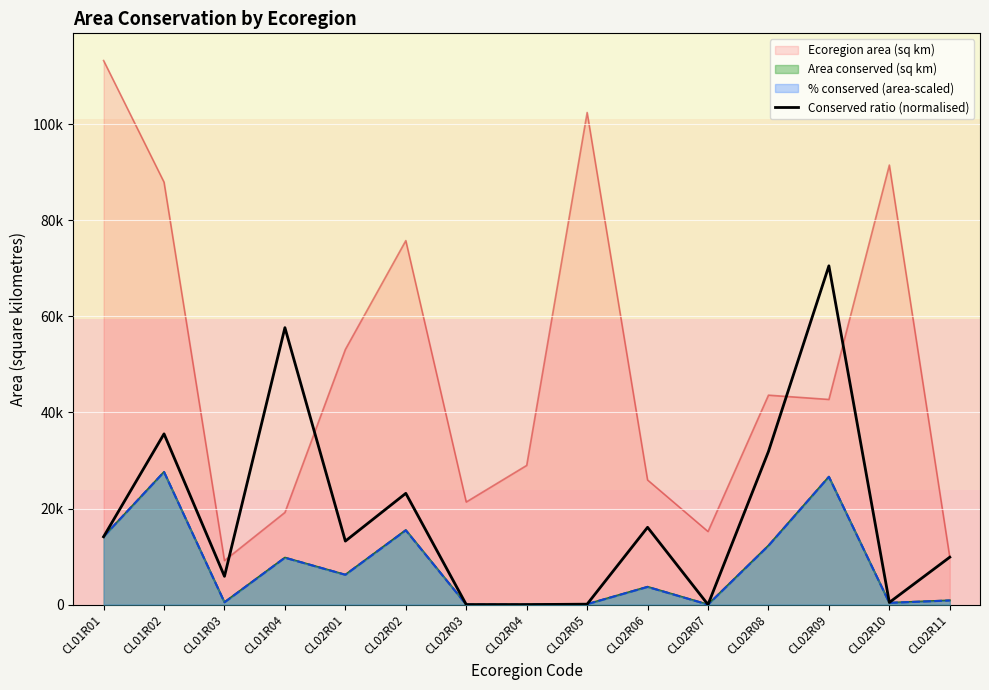

Reading left to right, transcribe all the data shown in this chart.

CL01R01=14119.0	CL01R02=35536.2	CL01R03=5885.4	CL01R04=57643.3	CL02R01=13215.2	CL02R02=23154.3	CL02R03=0.0	CL02R04=0.0	CL02R05=86.2	CL02R06=16083.5	CL02R07=0.0	CL02R08=31864.1	CL02R09=70512.0	CL02R10=448.1	CL02R11=9866.8